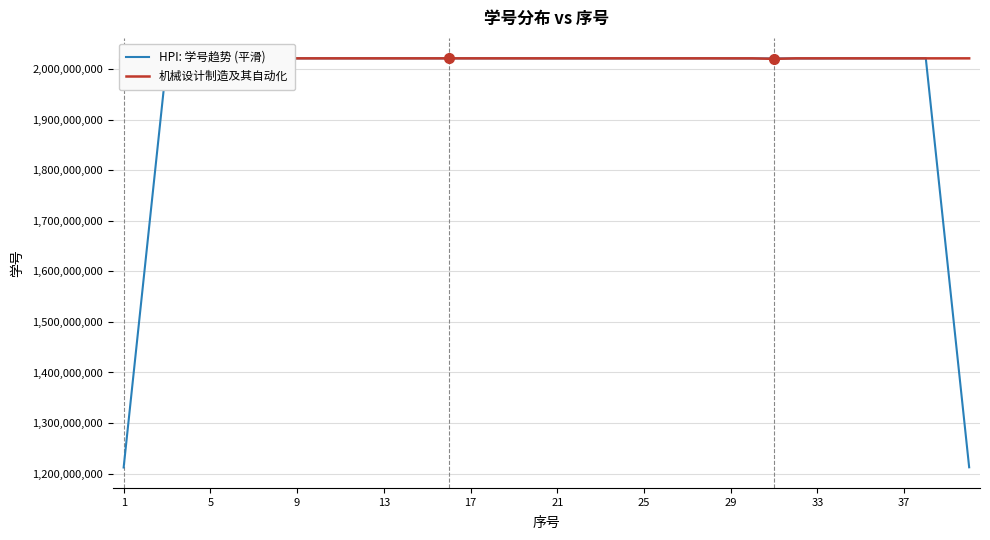

Rank the series by their average value, from lowest to highest.

HPI: 学号趋势 (平滑), 机械设计制造及其自动化